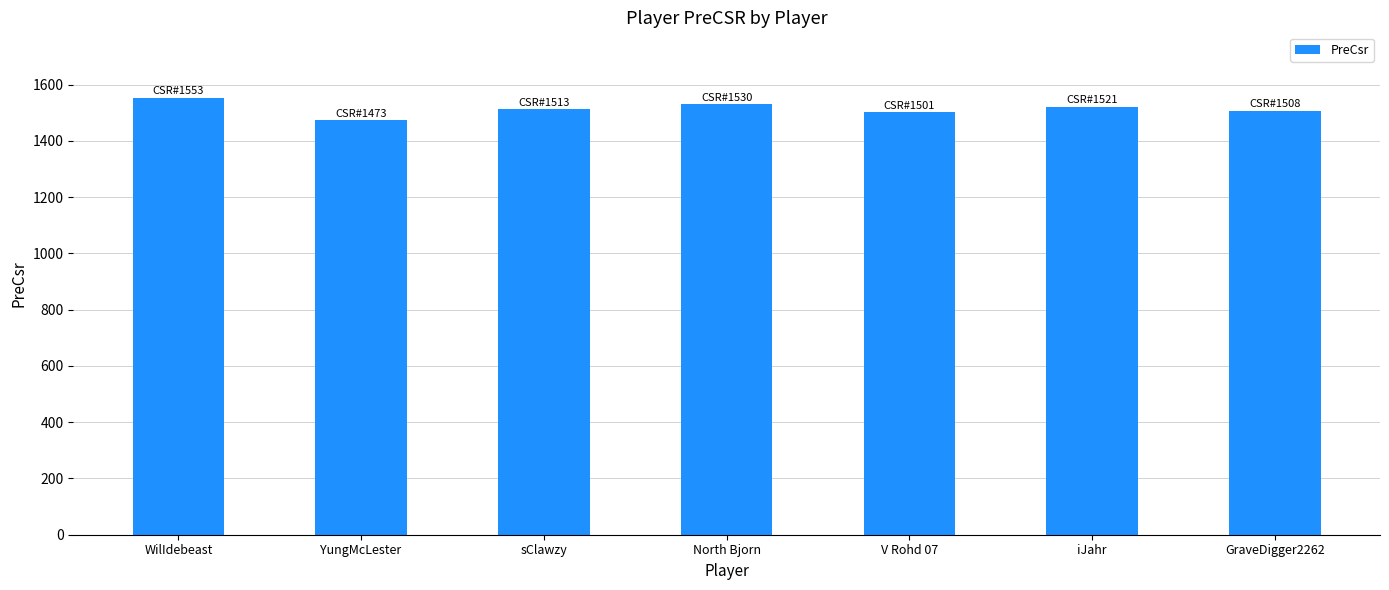

What is the label of the 7th bar from the left?

GraveDigger2262